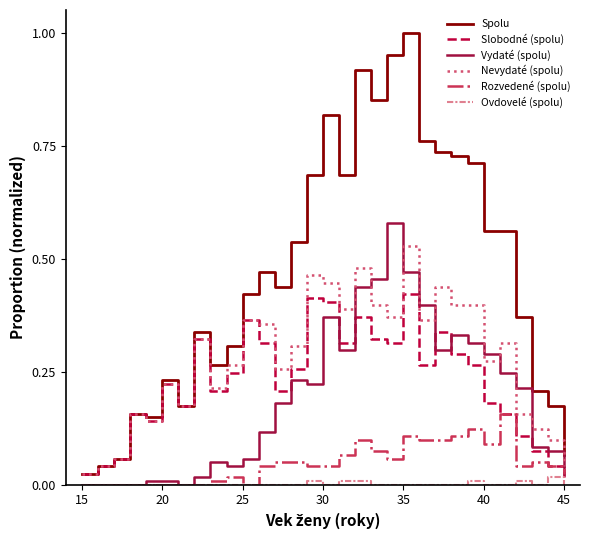

Which series has the largest total across all categories?

Spolu